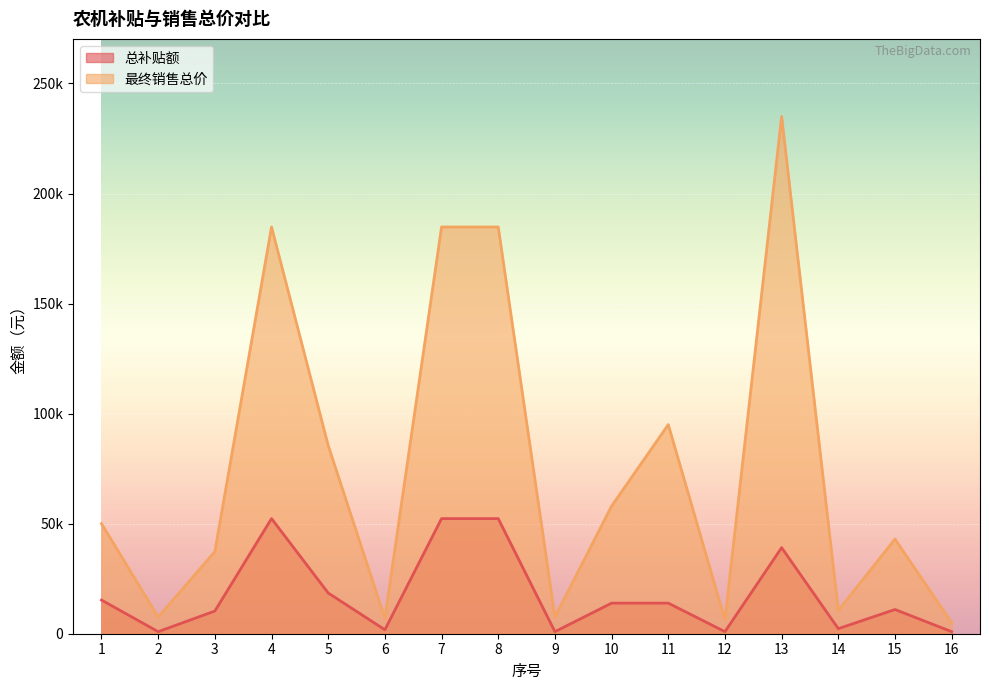

Reading right to left, what are all the values shown in this chart?

总补贴额: 16=930	15=11000	14=2300	13=39100	12=930	11=13900	10=13900	9=930	8=52300	7=52300	6=1800	5=18500	4=52300	3=10300	2=930	1=15300
最终销售总价: 16=5000	15=43000	14=10600	13=235000	12=6300	11=95000	10=58000	9=7600	8=184800	7=184800	6=7000	5=85500	4=184800	3=37300	2=7600	1=50000